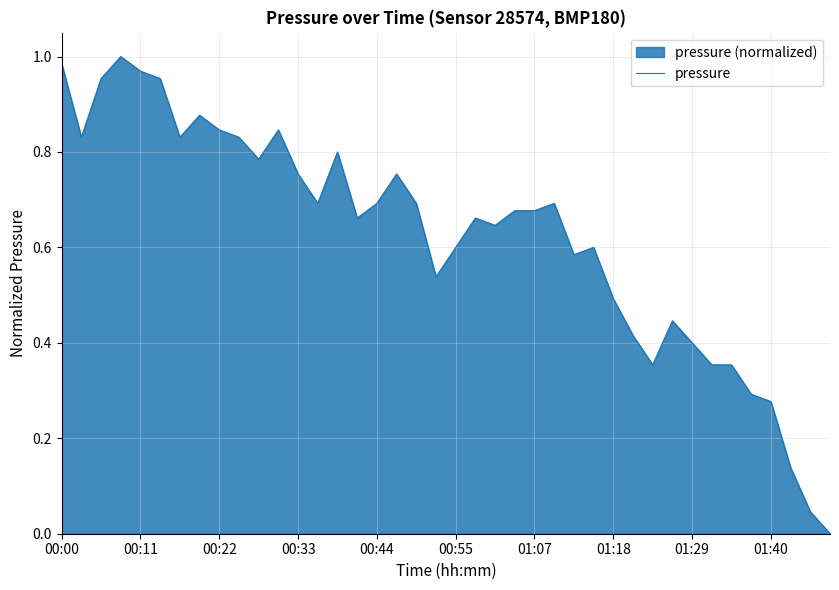

Read the value at 00:33.

0.8